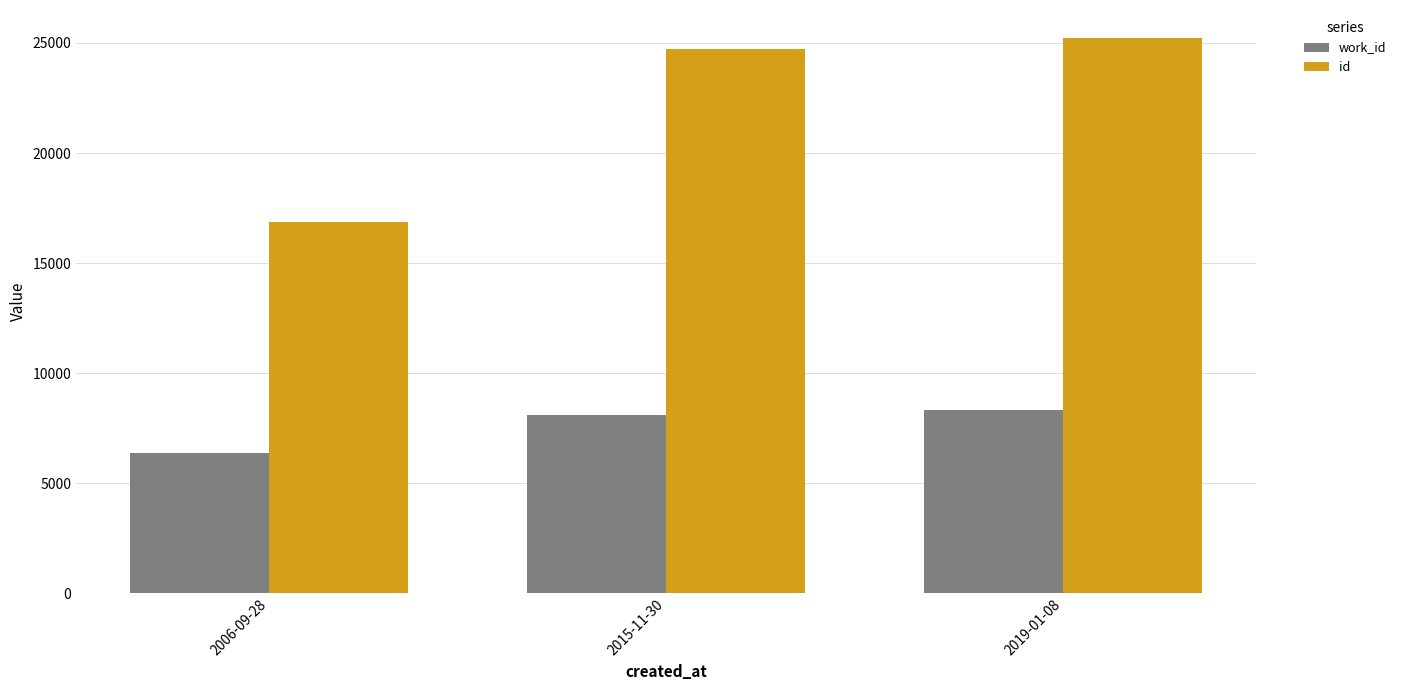

At how many categories does at least one series exceed 17581?

2